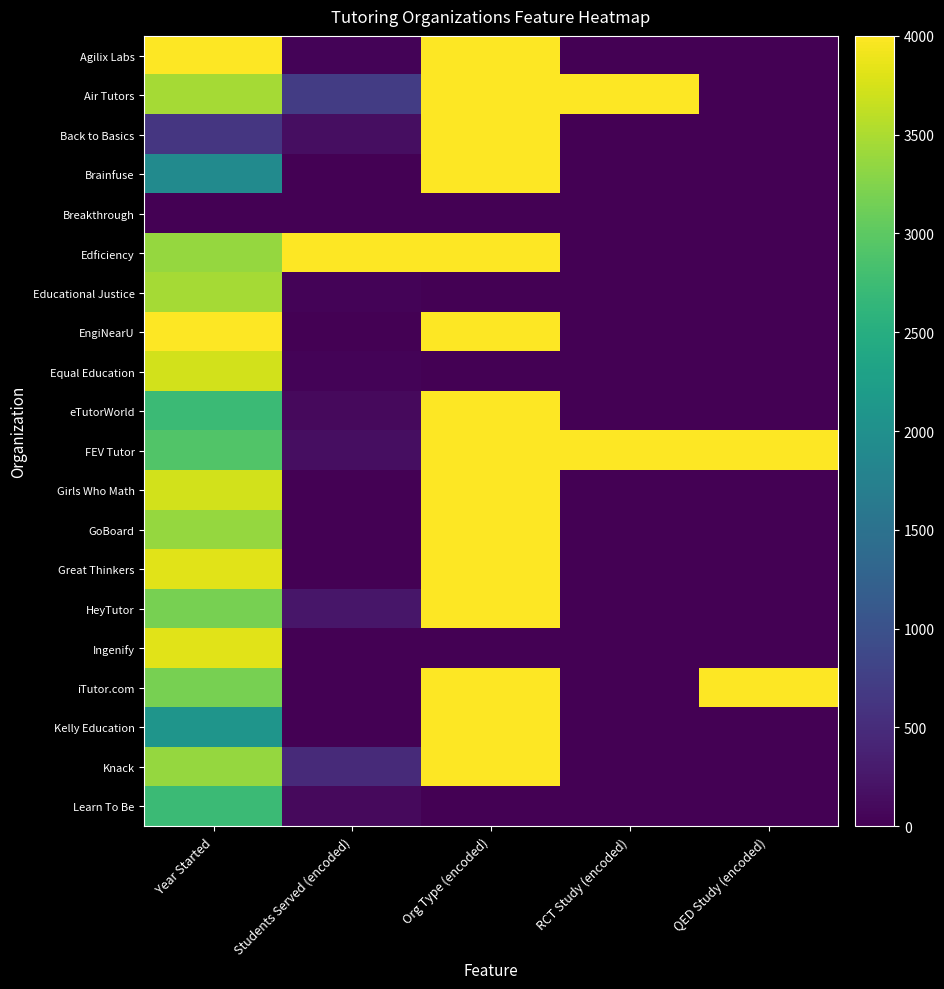

Rank the series by their maximum value, from lowest to highest.

Breakthrough, Learn To Be, Educational Justice, Equal Education, Ingenify, Agilix Labs, Air Tutors, Back to Basics, Brainfuse, Edficiency, EngiNearU, eTutorWorld, FEV Tutor, Girls Who Math, GoBoard, Great Thinkers, HeyTutor, iTutor.com, Kelly Education, Knack